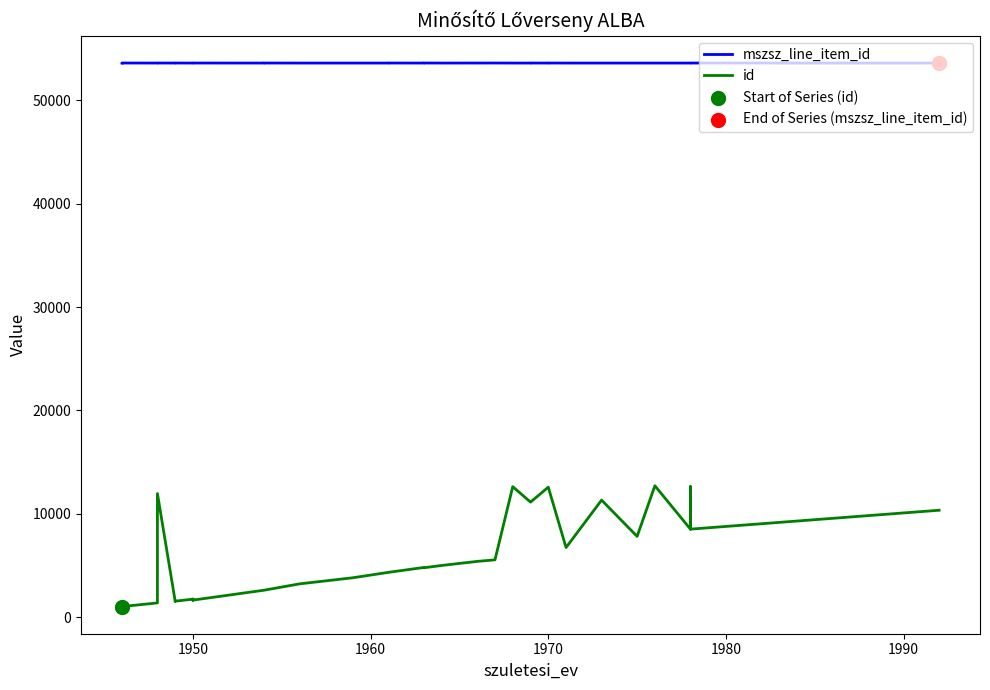

Which series has the largest total across all categories?

mszsz_line_item_id